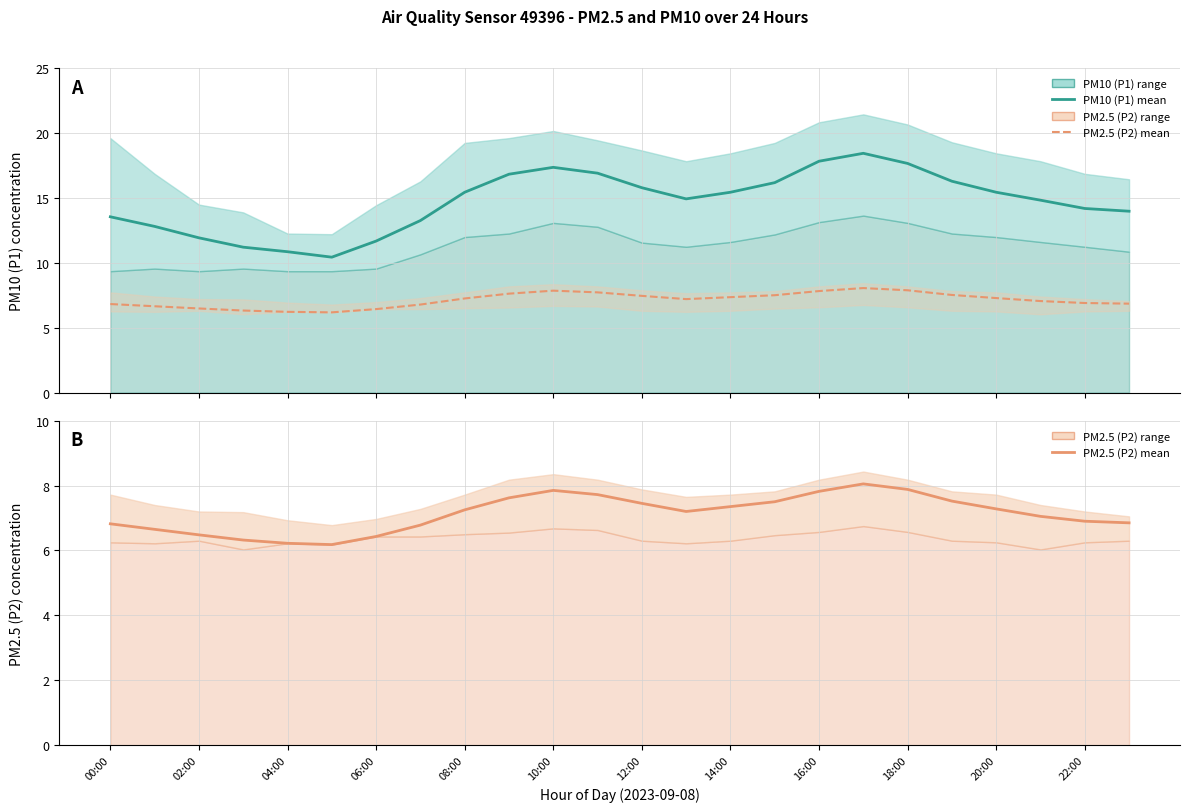

Which category has the highest value across all series?

17